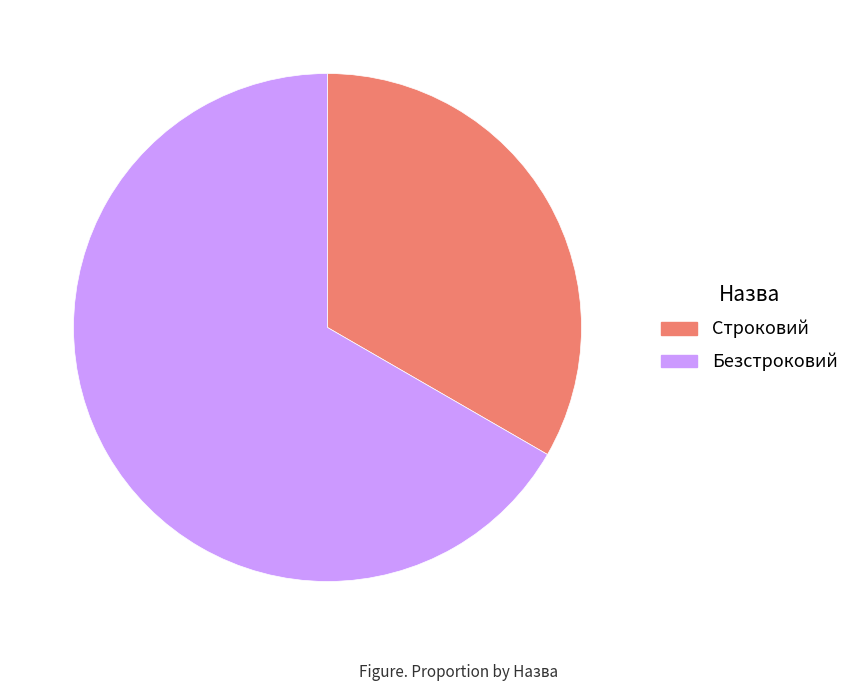

What is the smallest slice in the pie chart?

Строковий